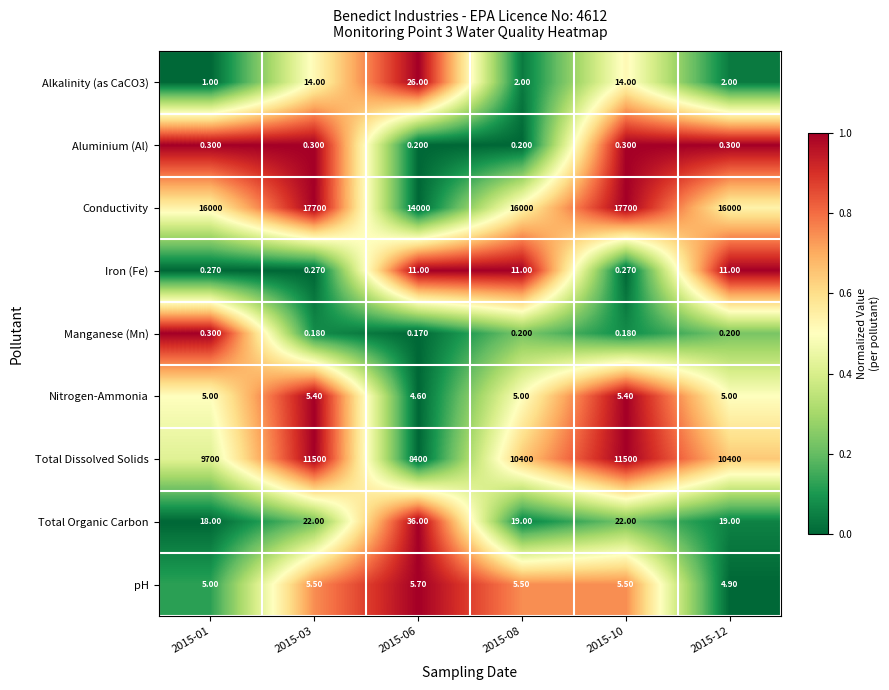

Which series has the widest spread of values?

Conductivity